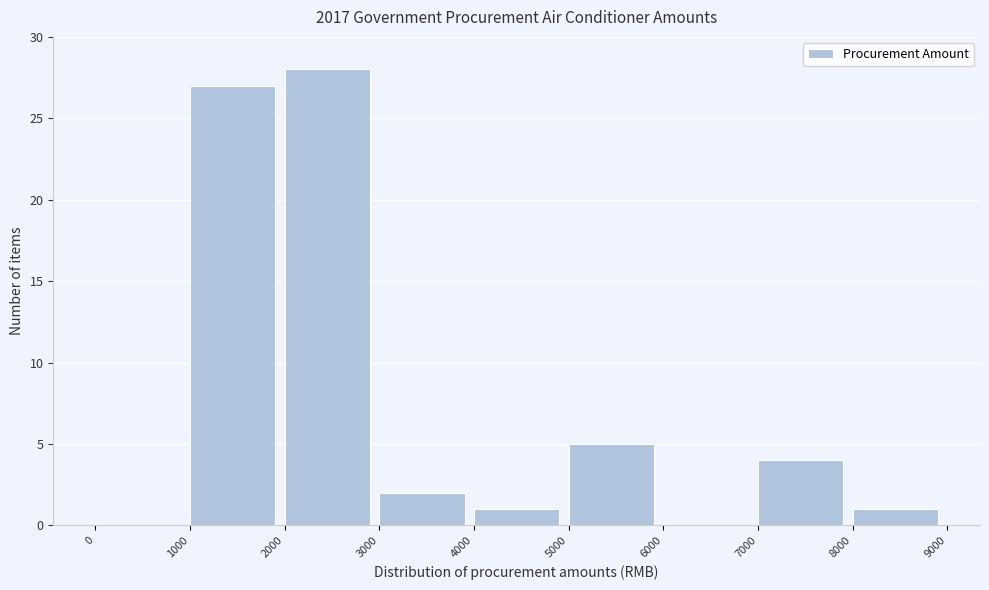

Reading left to right, list every bar in this chart as the range it spans on the x-axis followed by its height. The values are not printed on the chart, so give them approximately, as read against the axis.

0 to 1000: 0
1000 to 2000: 27
2000 to 3000: 28
3000 to 4000: 2
4000 to 5000: 1
5000 to 6000: 5
6000 to 7000: 0
7000 to 8000: 4
8000 to 9000: 1